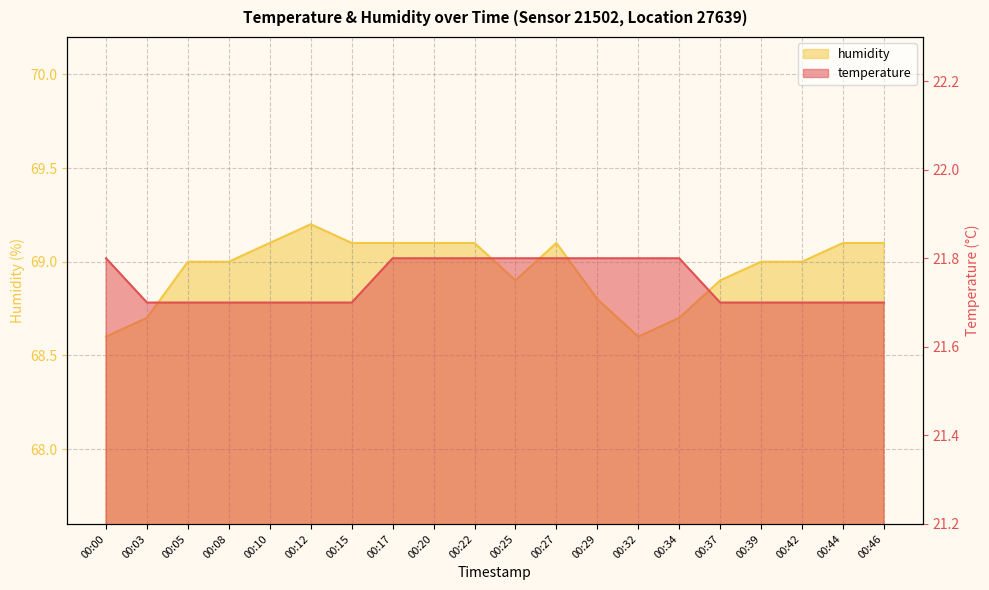

Which category has the lowest value across all series?

00:03